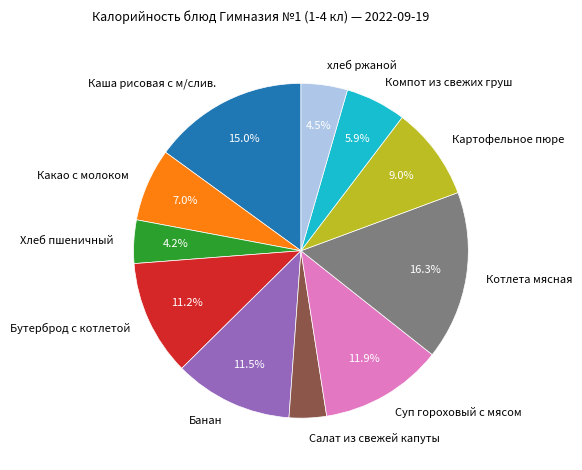

What portion of the pie excludes Суп гороховый с мясом?

88.1%